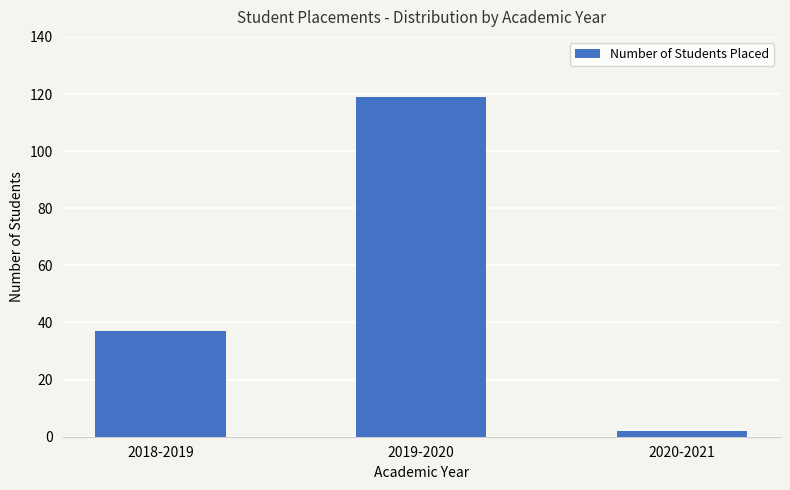

How many data points are less than 37?

1